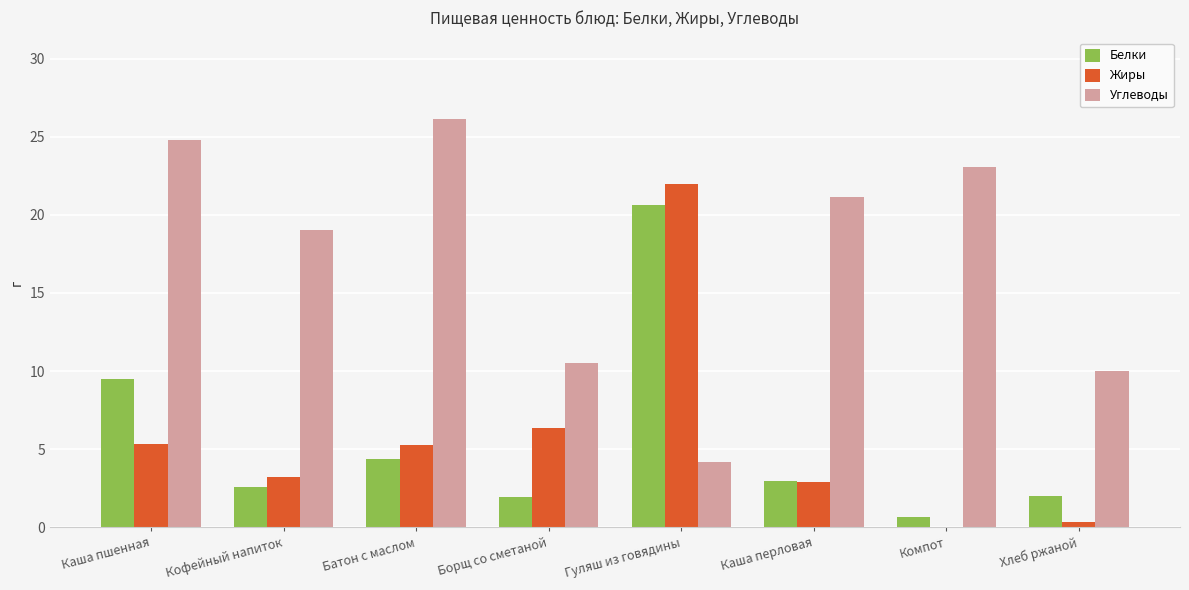

At which category does the chart reach its peak across all series?

Батон с маслом